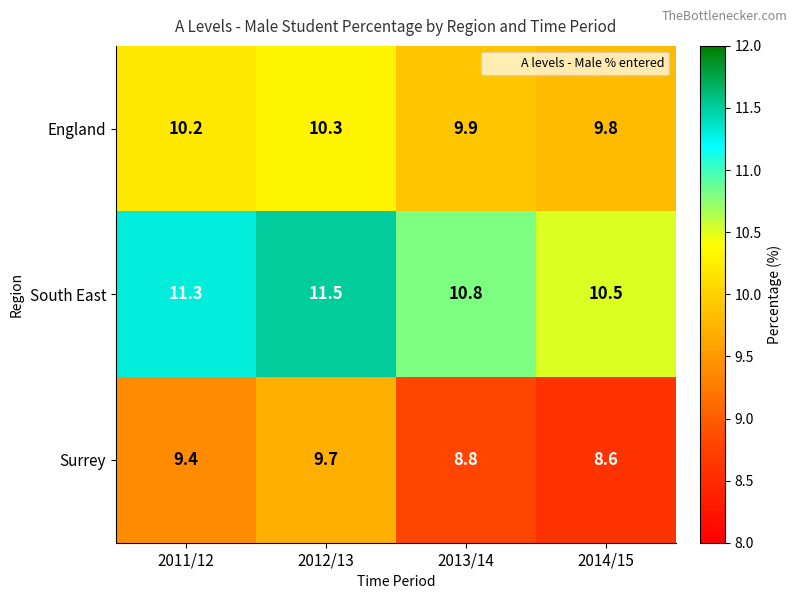

How many data points in Surrey are above 9?

2